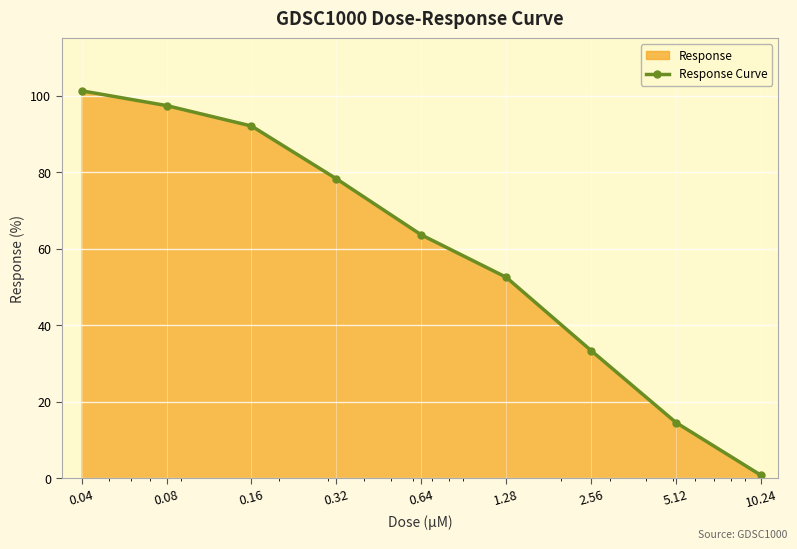

Between 2.56 and 0.08, which is larger?

0.08